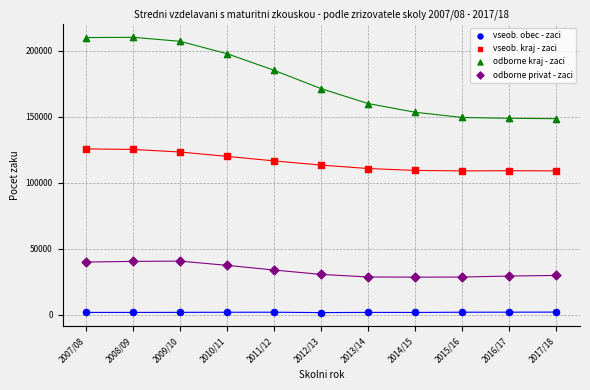

What are all the series names shown in the legend?

vseob. obec - zaci, vseob. kraj - zaci, odborne kraj - zaci, odborne privat - zaci